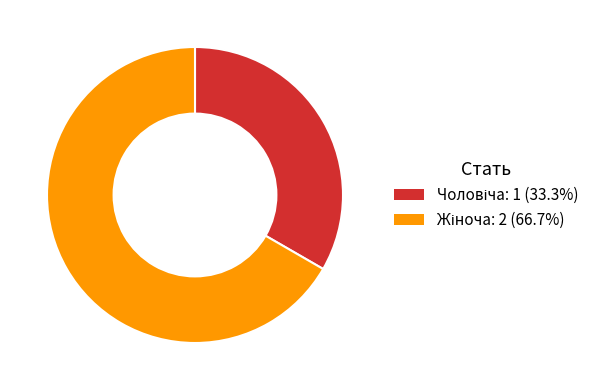

Is there a majority slice in this chart?

Yes